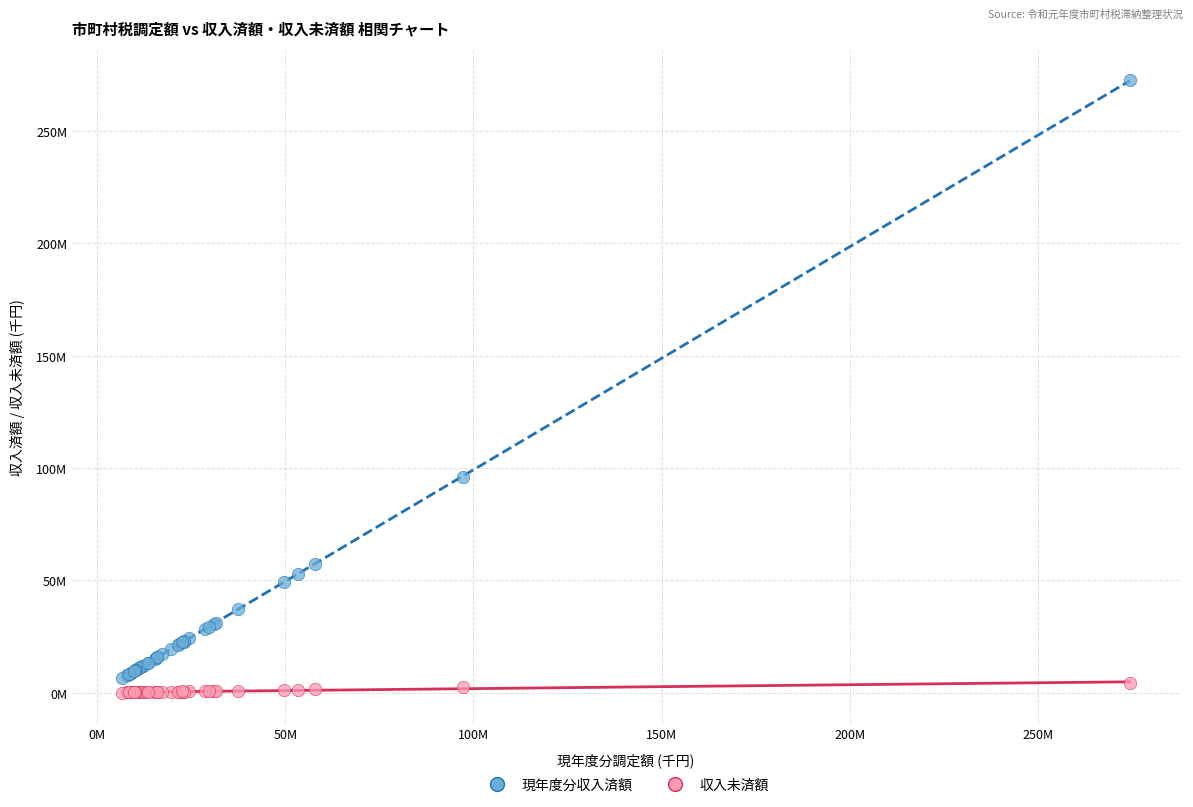

What are all the series names shown in the legend?

現年度分収入済額, 収入未済額